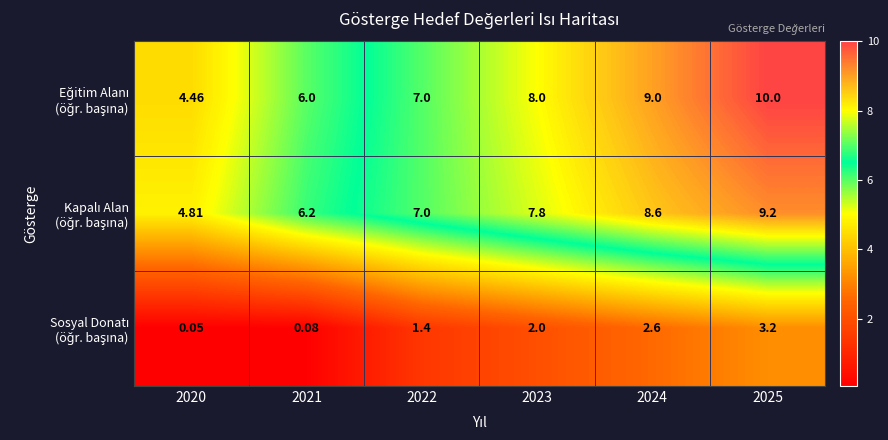

Which series has the largest range (max minus min)?

Eğitim Alanı (öğr. başına)